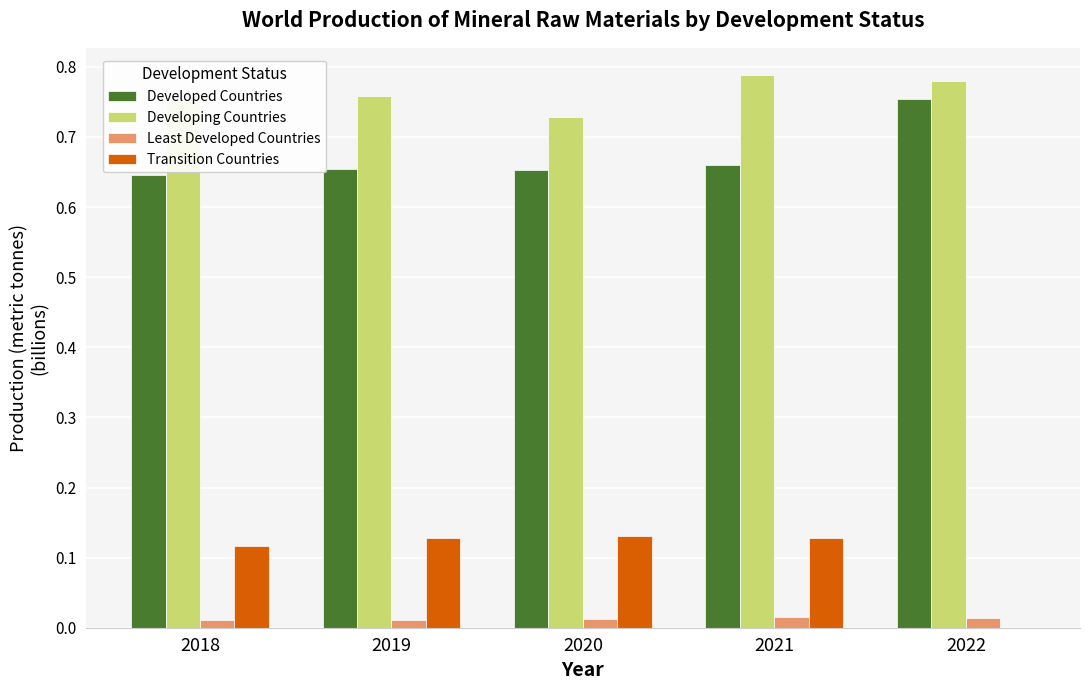

Is it true that Developed Countries equals 0.4 at 2018?

False